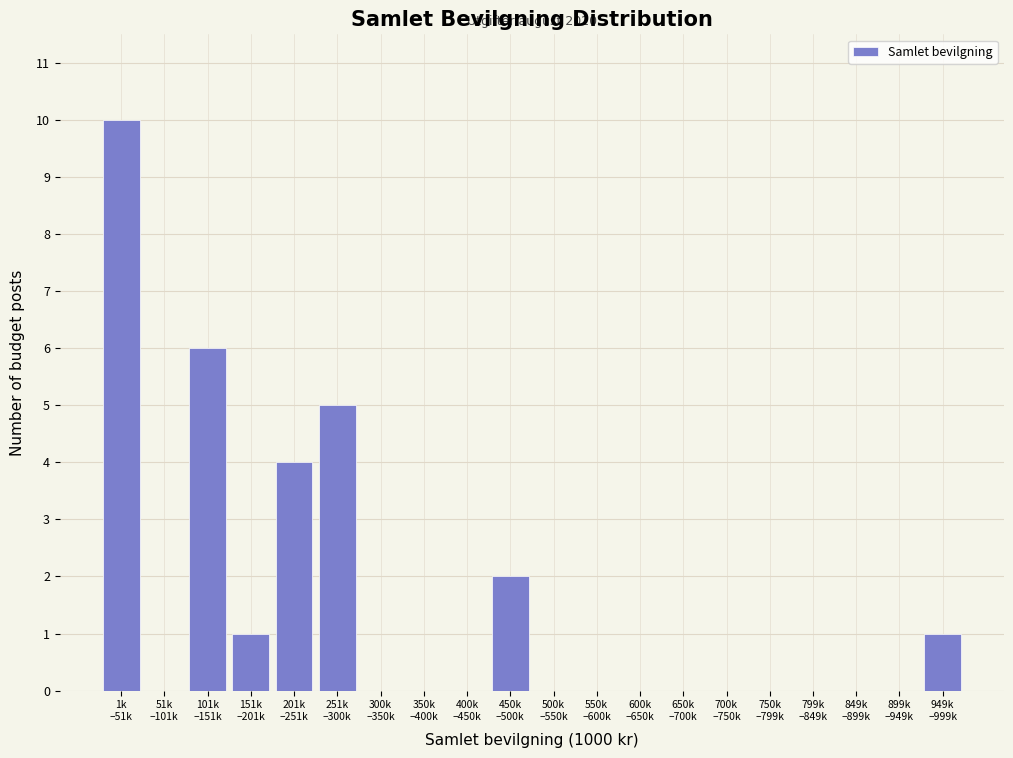

What is the maximum value shown in the chart?

10